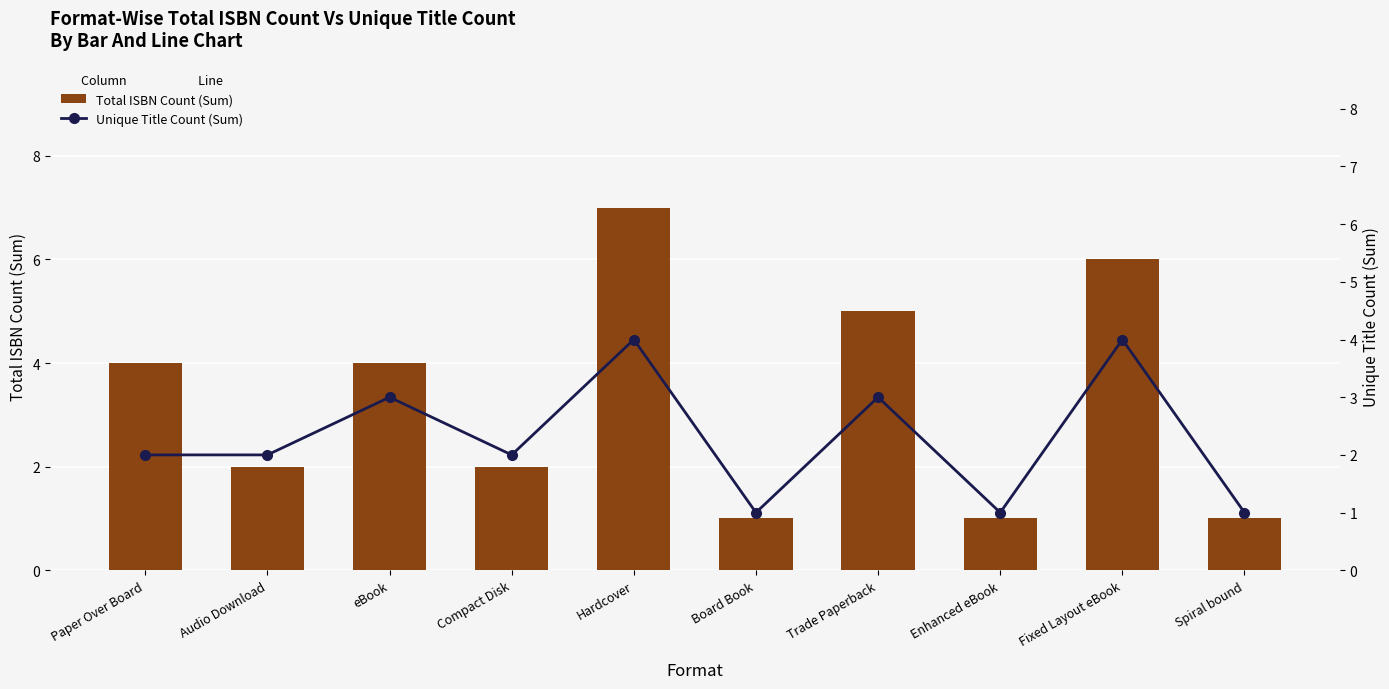

What is the average value of the Unique Title Count (Sum) series?

2